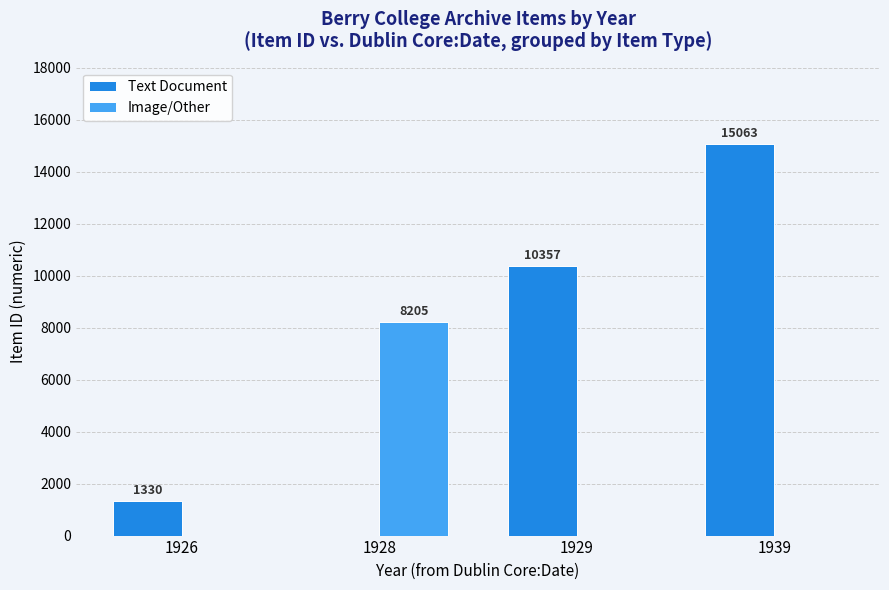

Is it true that Text Document equals 4663 at 1929?

False